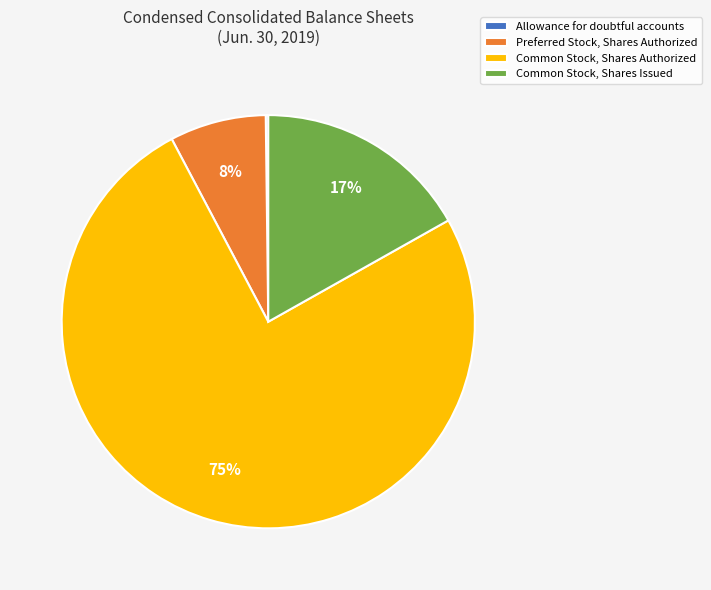

To the nearest percent, what is the average slice percentage?

25%